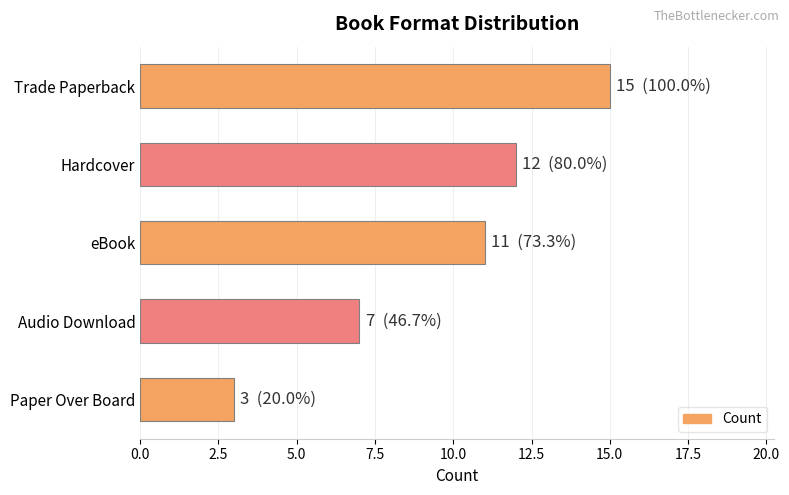

Rank the categories by value from lowest to highest.

Paper Over Board, Audio Download, eBook, Hardcover, Trade Paperback